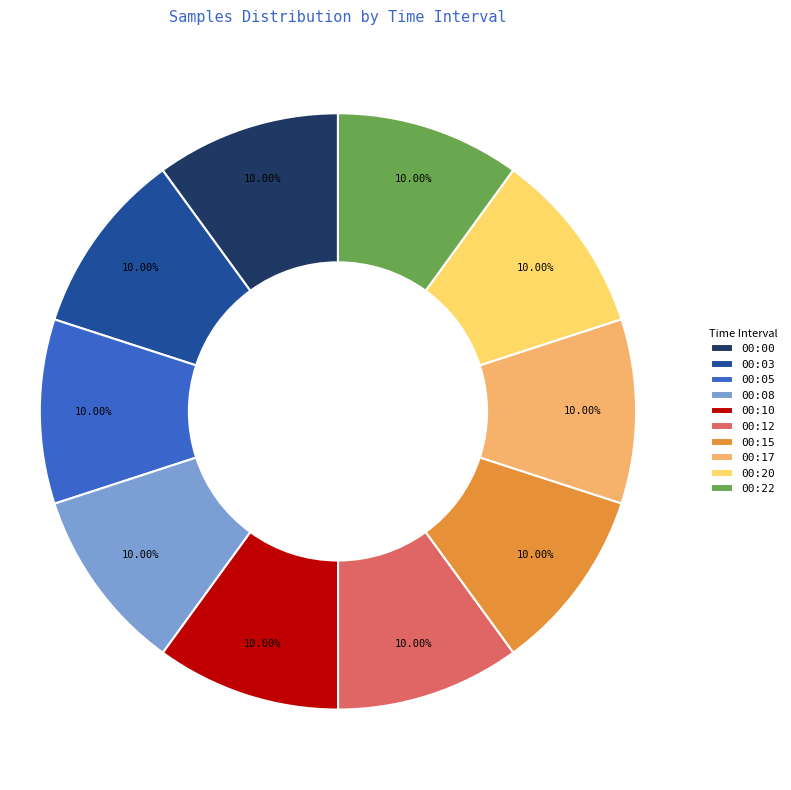

Does any single category account for the majority?

No